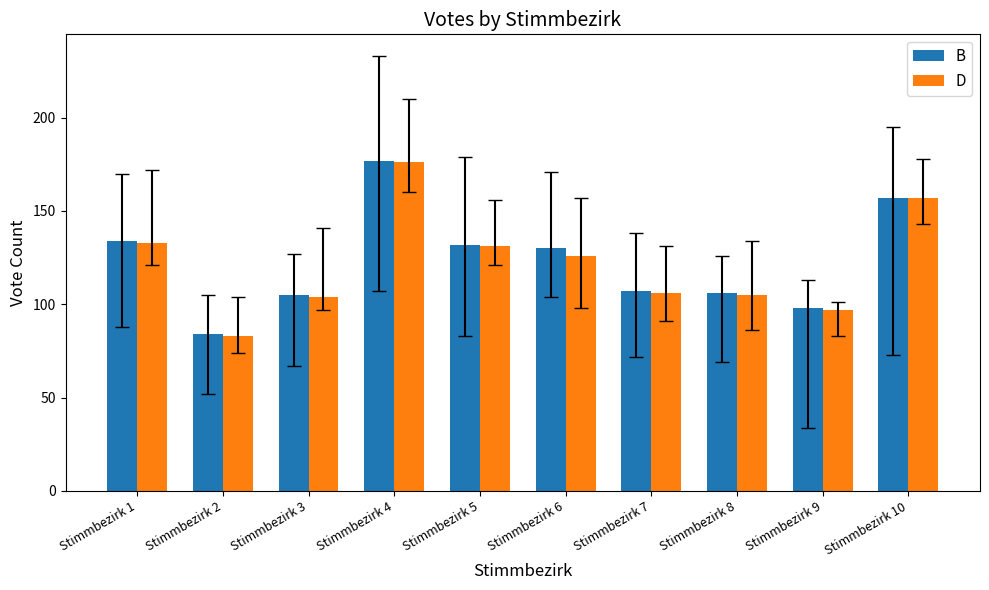

Reading left to right, transcribe all the data shown in this chart.

B: 134	84	105	177	132	130	107	106	98	157
D: 133	83	104	176	131	126	106	105	97	157